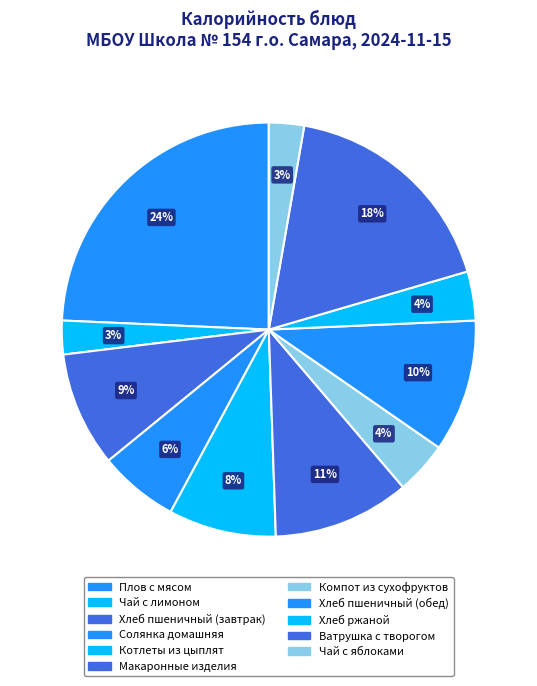

Count the number of slices in the pie.

11